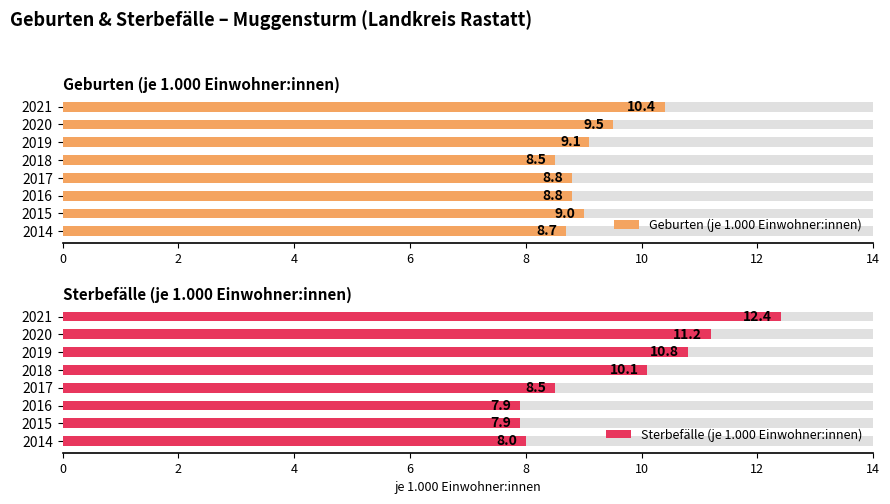

How many values in the Sterbefälle (je 1.000 Einwohner:innen) series exceed 10?

4